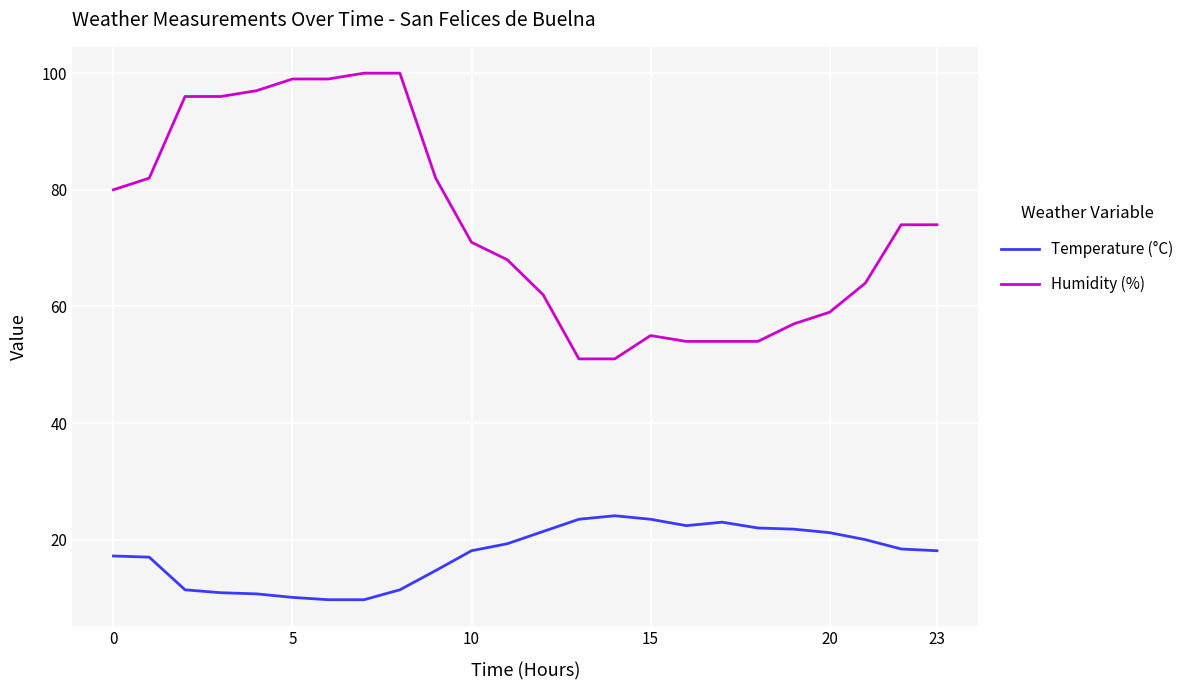

True or false: Temperature (°C) and Humidity (%) intersect in this chart.

False